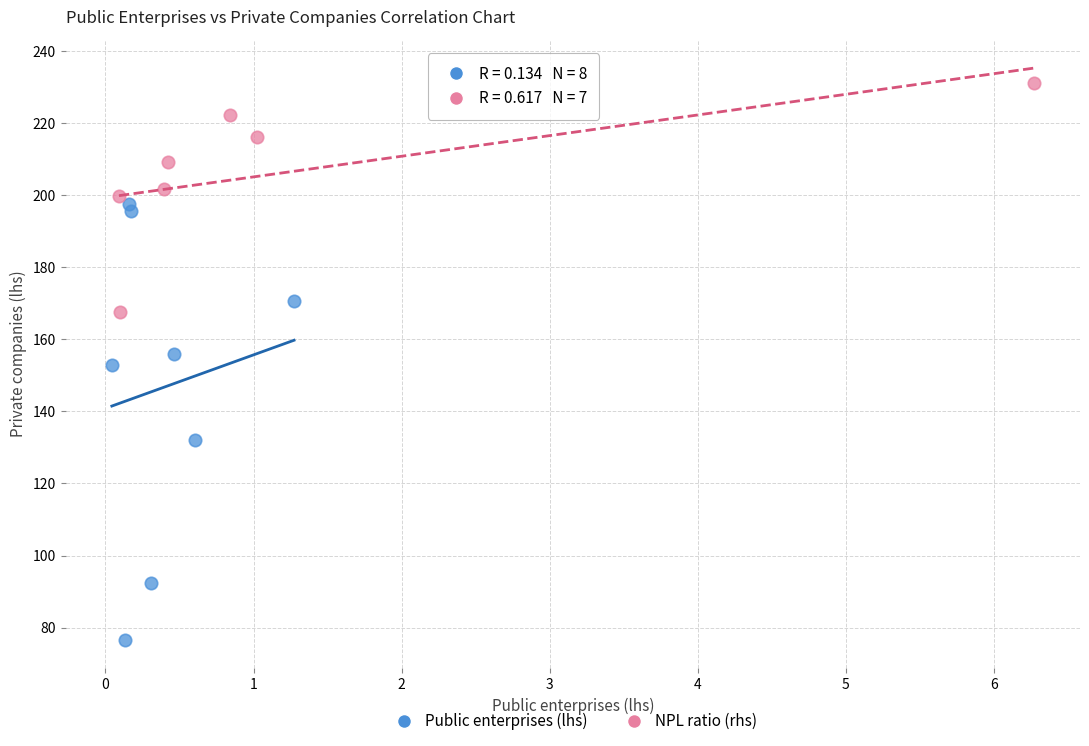

Which series contains the highest Y value?

NPL ratio (rhs)